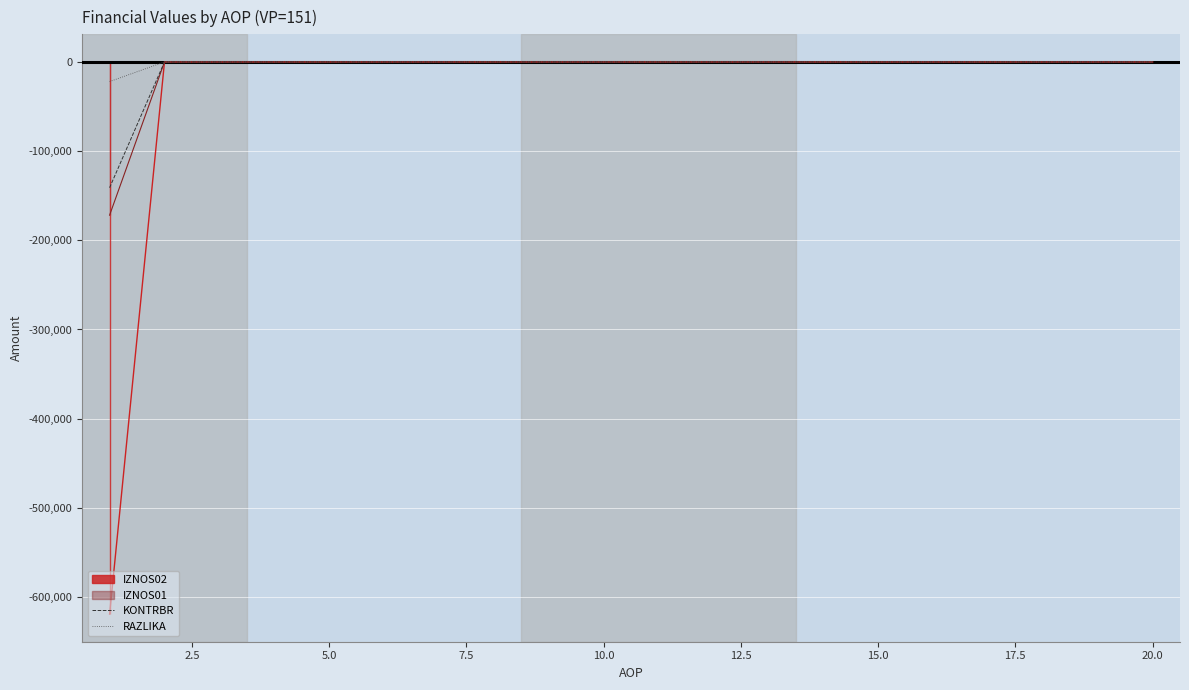

What is the minimum value for RAZLIKA?

-22000.0